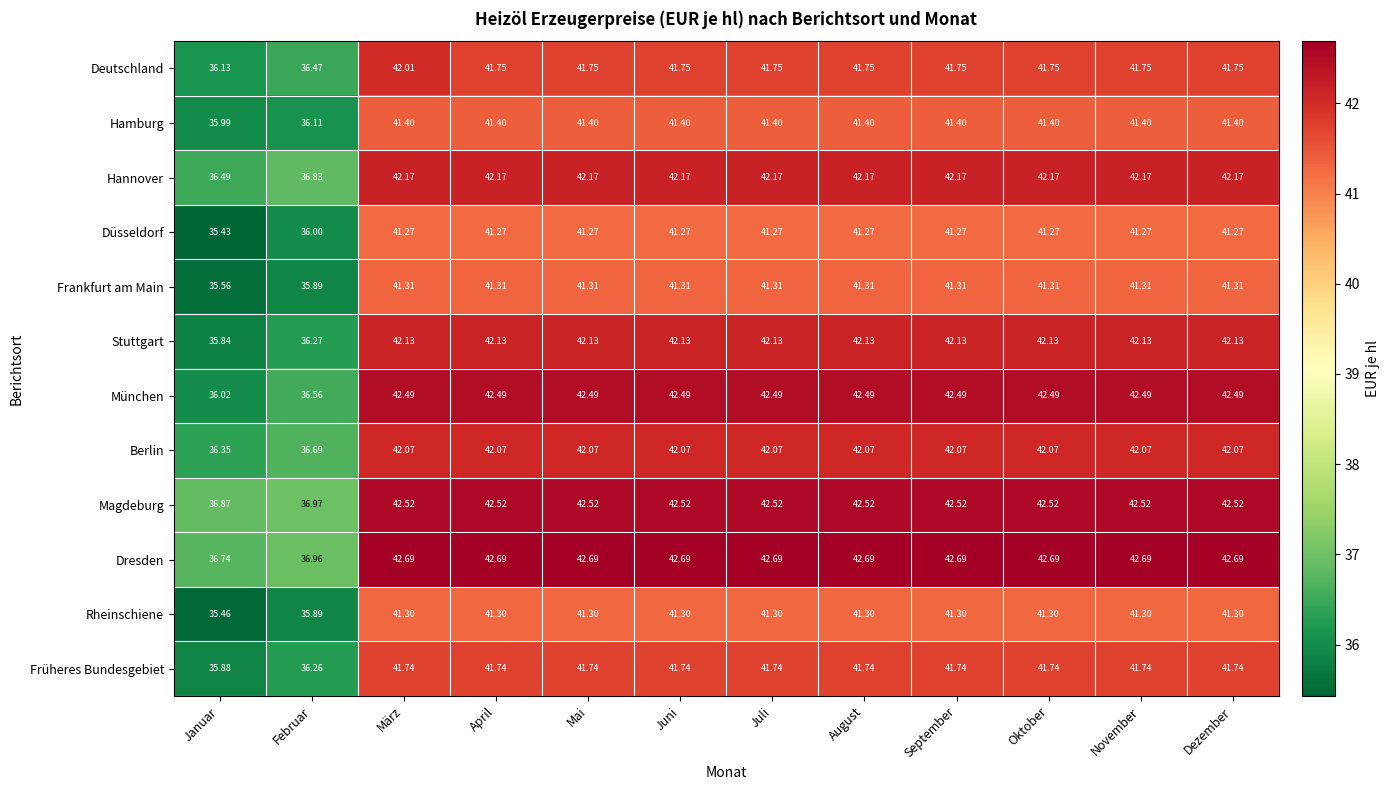

At how many categories does at least one series exceed 36?

12